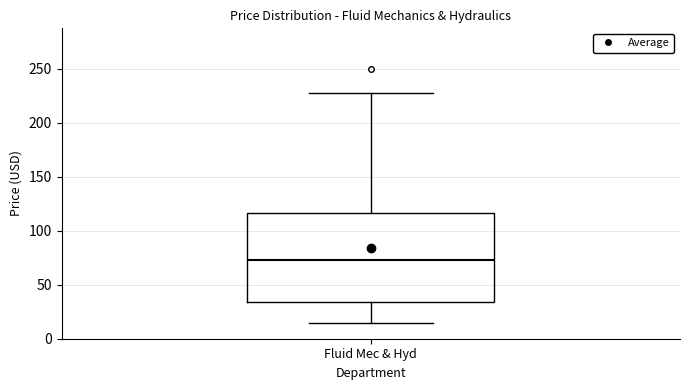

Transcribe this box plot: give where the median line is, the range the box spans, and where the two whiskers end, as read against the y-axis. The values are not printed on the chart, so give them approximately, as read against the axis.

median 75, box 35 to 115, whiskers 15 to 230